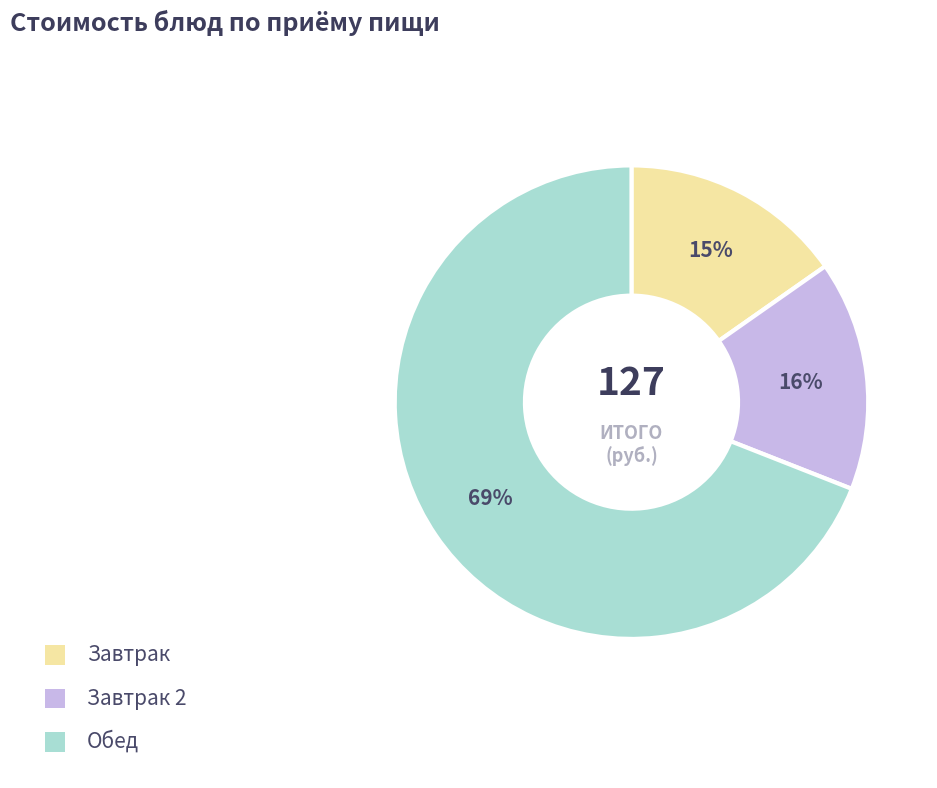

How many slices are in this pie chart?

3